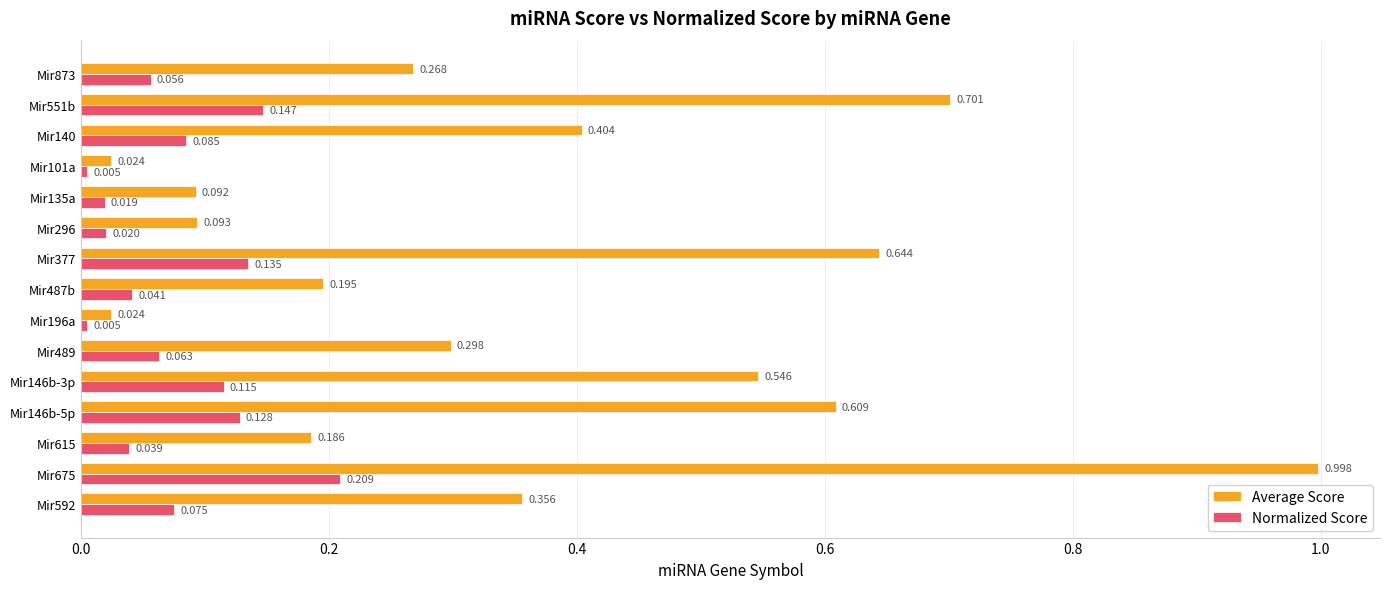

At which category is the sum across all series the highest?

Mir675